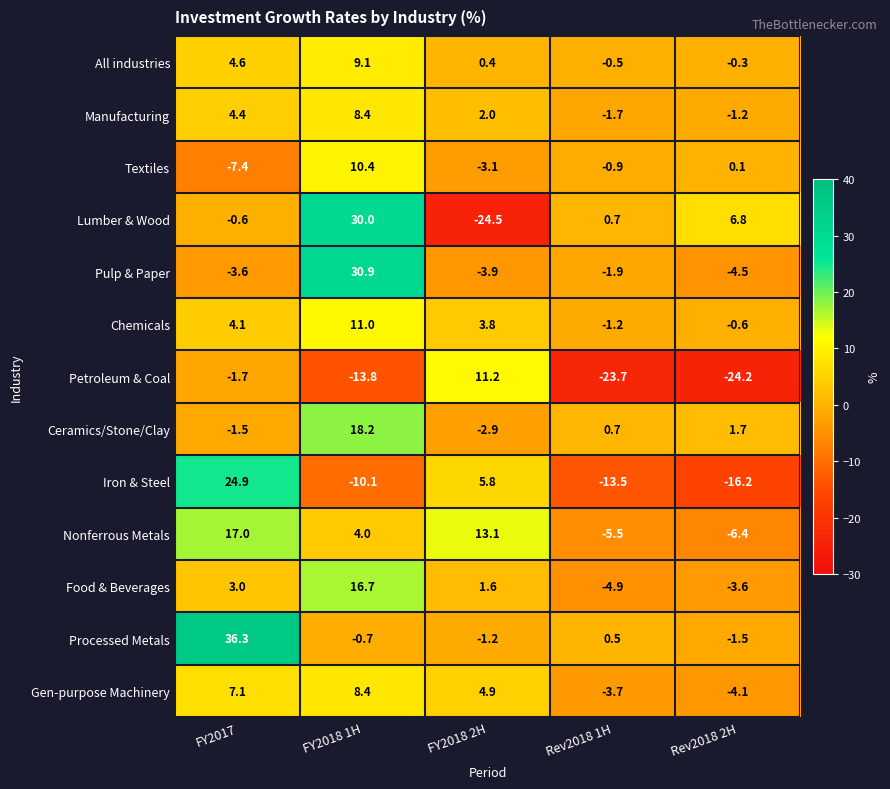

The Lumber & Wood series shows 9.1 at Rev2018 2H. True or false?

False